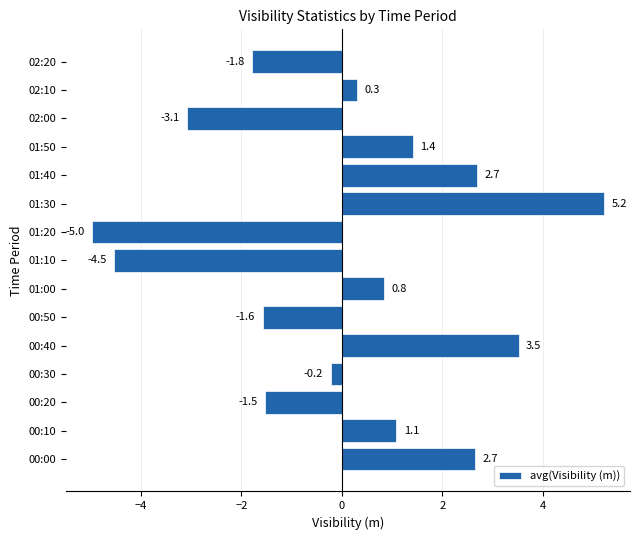

Reading bottom to top, transcribe all the data shown in this chart.

00:00=2.7	00:10=1.1	00:20=-1.5	00:30=-0.2	00:40=3.5	00:50=-1.6	01:00=0.8	01:10=-4.5	01:20=-5.0	01:30=5.2	01:40=2.7	01:50=1.4	02:00=-3.1	02:10=0.3	02:20=-1.8